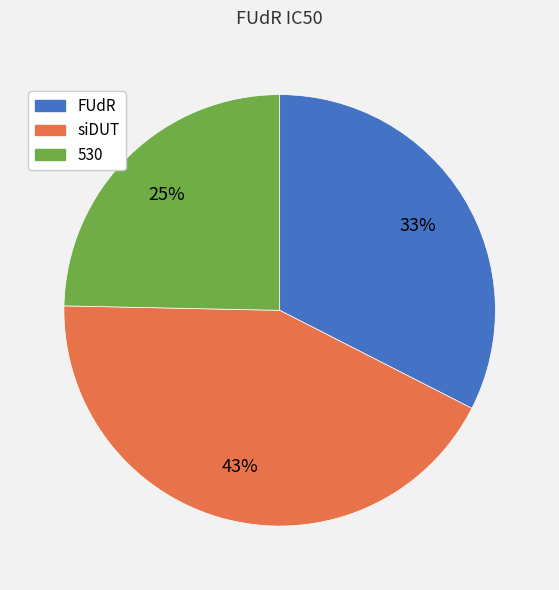

What is the smallest slice in the pie chart?

530